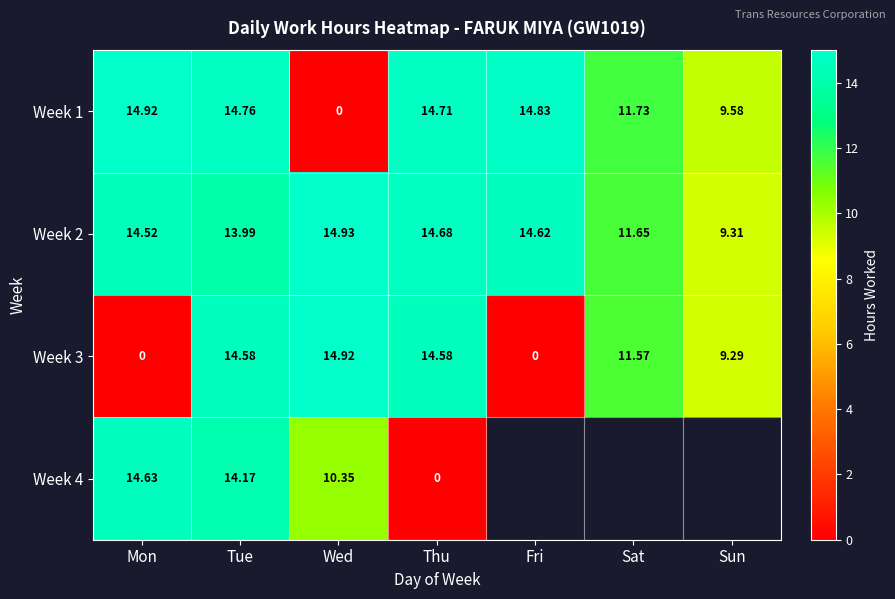

What is the highest value of the Week 3 series?

14.9